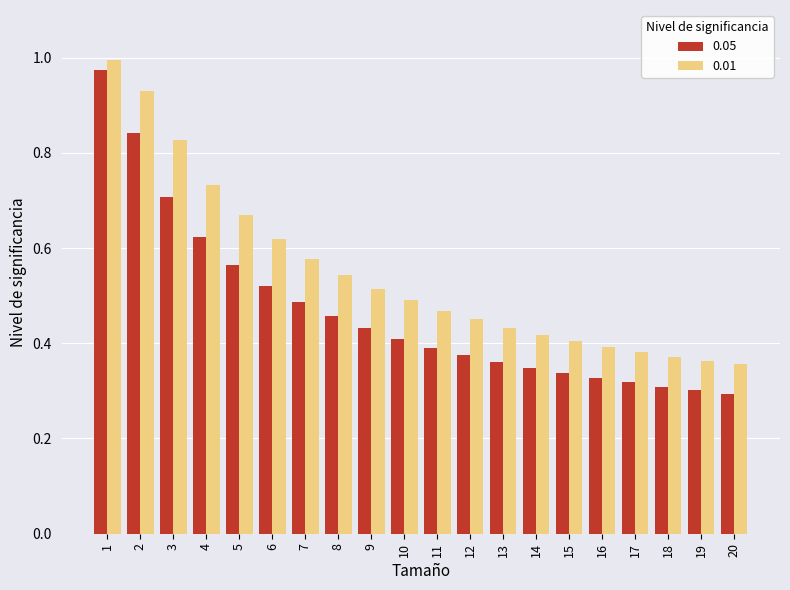

The value of 0.05 at 5 is 0.9. True or false?

False